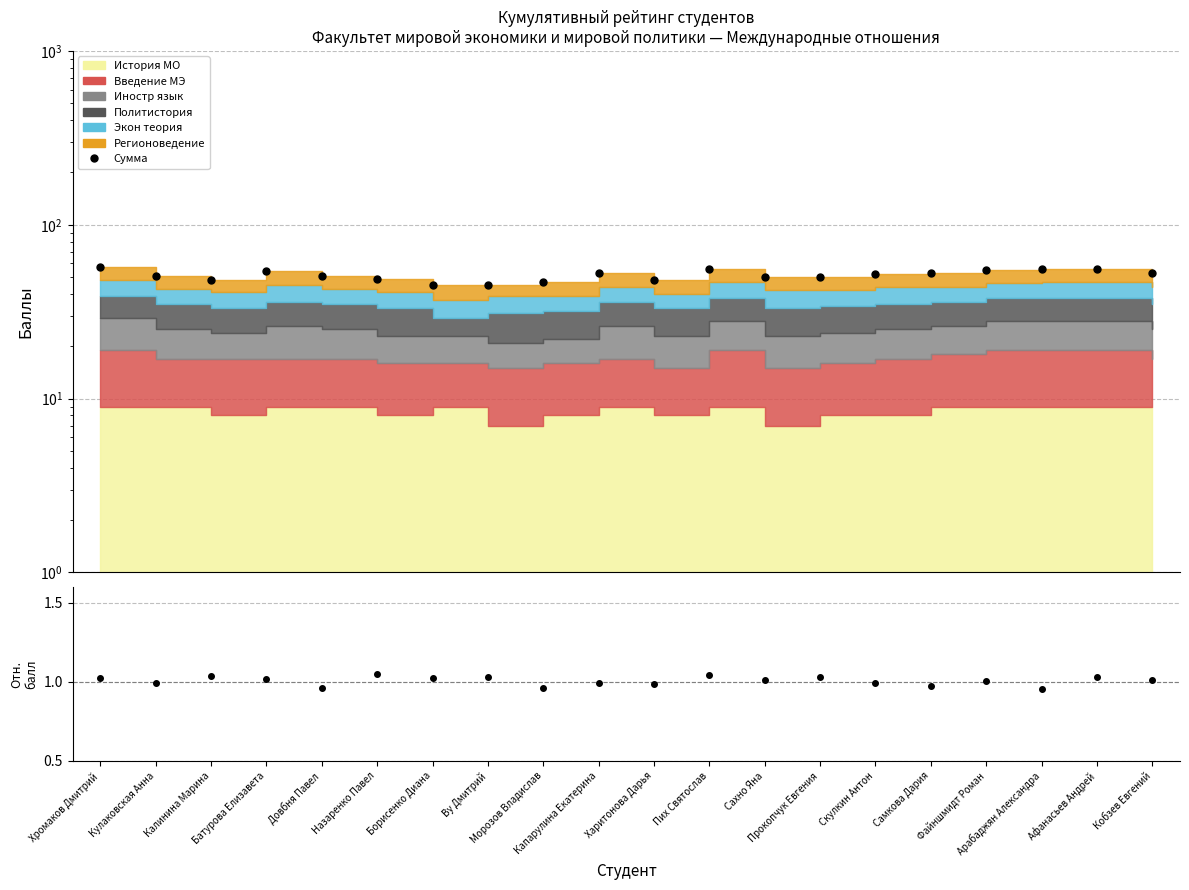

Where is the first local maximum?

Батурова Елизавета